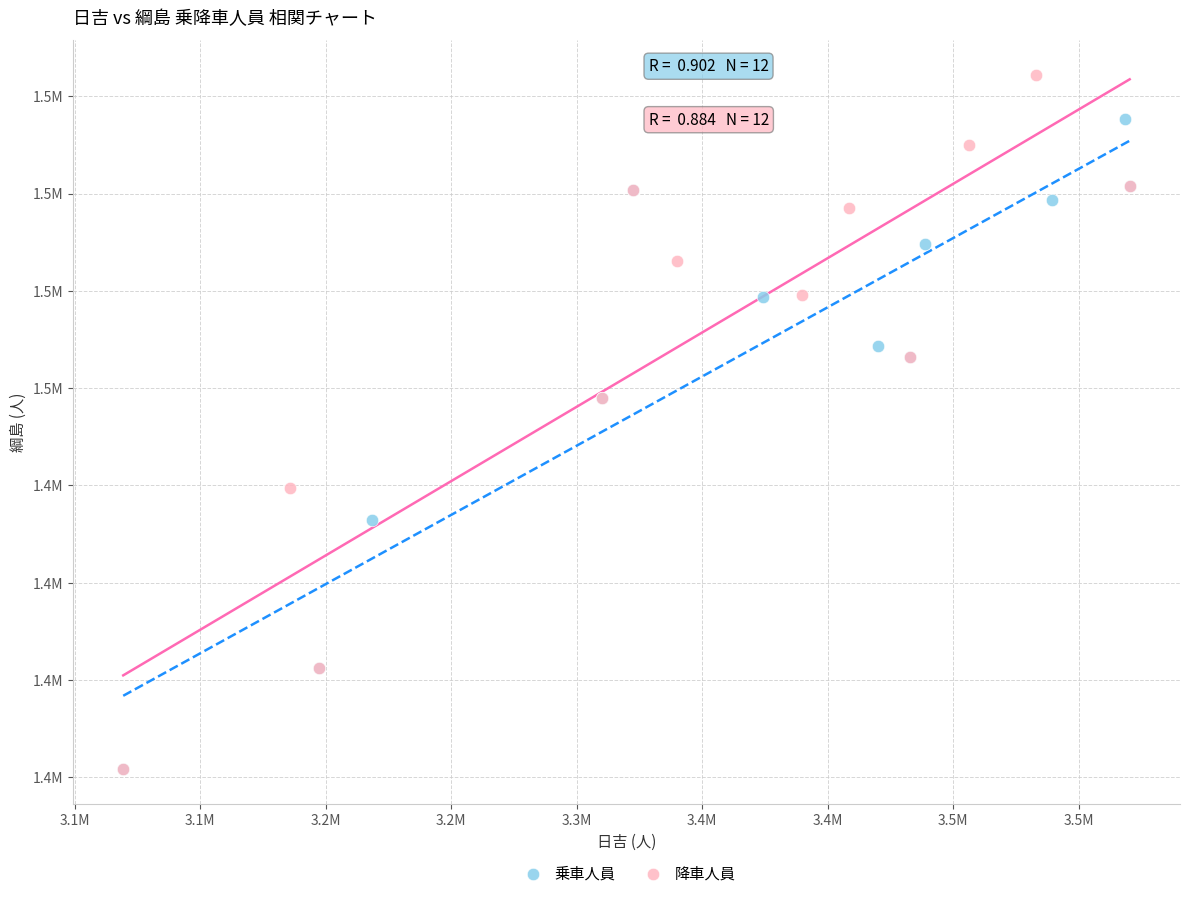

Which series has the widest spread of Y values?

降車人員